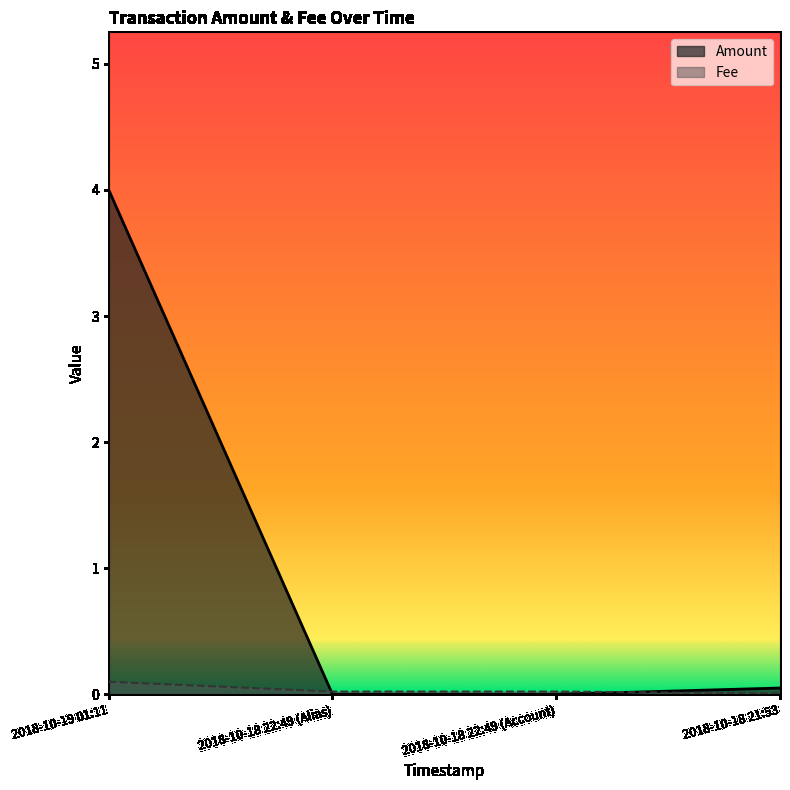

Which series has the largest range (max minus min)?

Amount